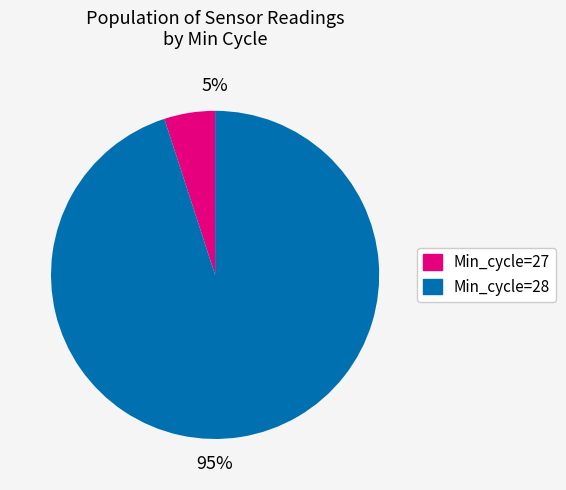

Is there any slice that represents more than half of the pie?

Yes